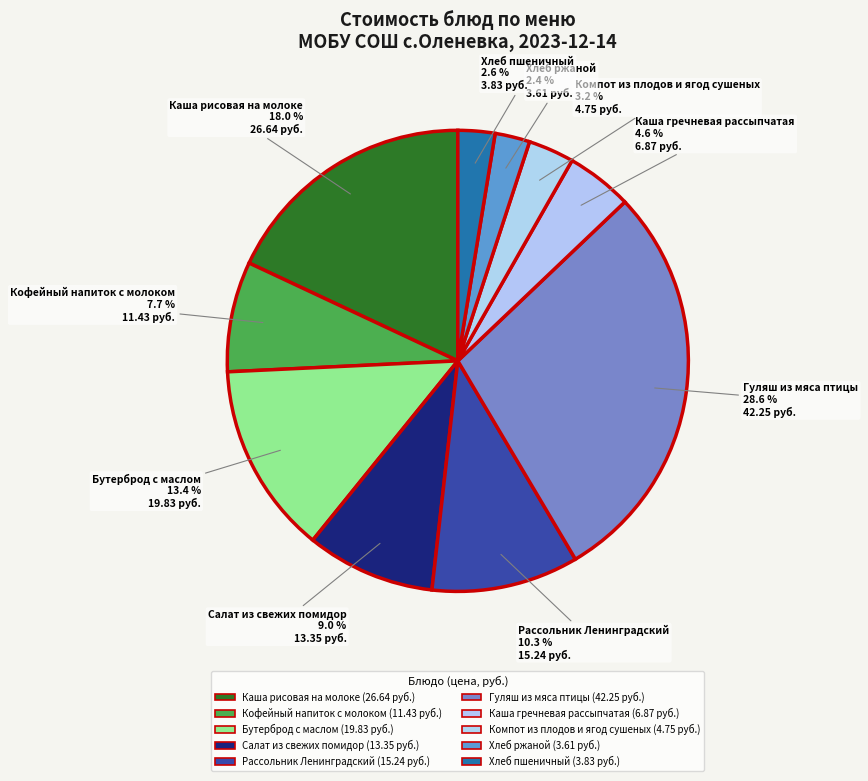

Count the number of slices in the pie.

10